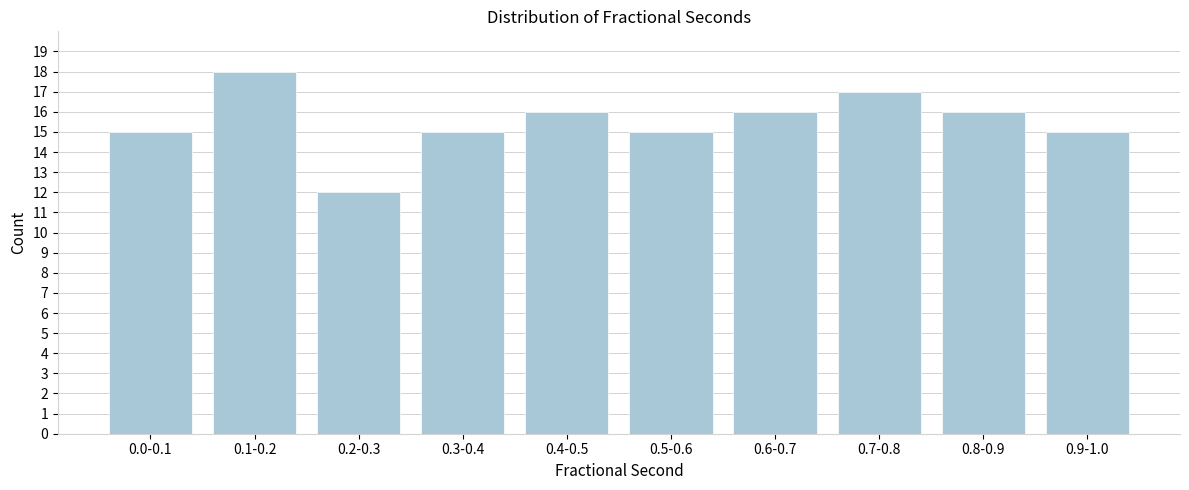

Reading left to right, what are all the values shown in this chart?

15	18	12	15	16	15	16	17	16	15